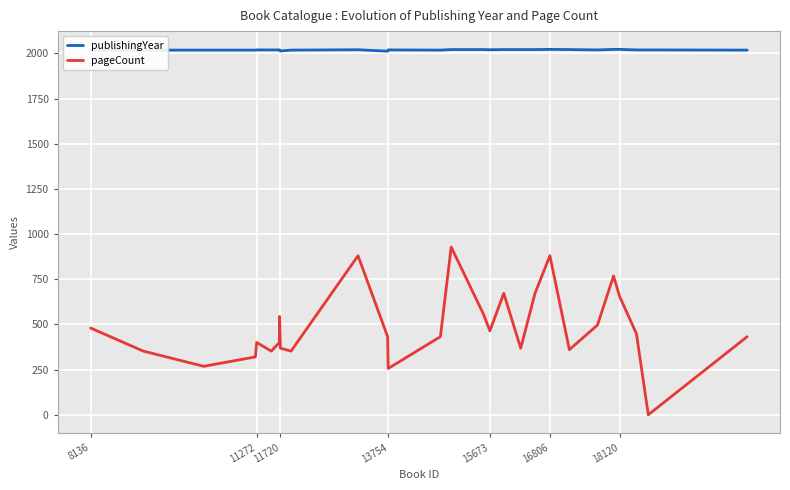

Which series has the largest total across all categories?

publishingYear